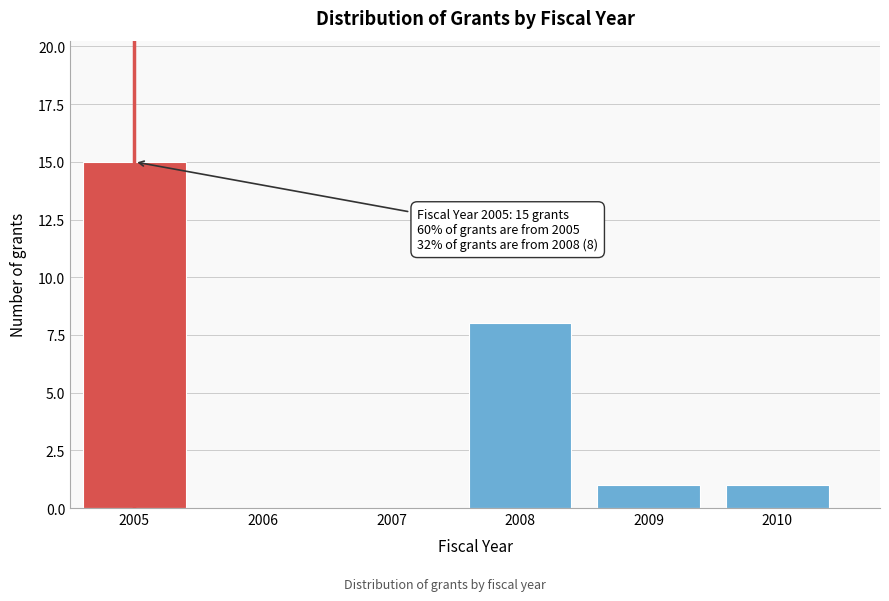

Reading right to left, what are all the values shown in this chart?

2010=1	2009=1	2008=8	2007=0	2006=0	2005=15